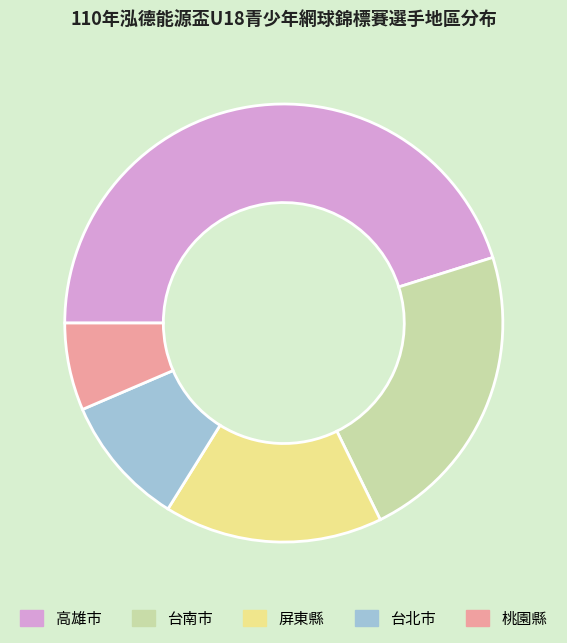

Do 屏東縣 and 高雄市 together represent more than half of the pie?

Yes